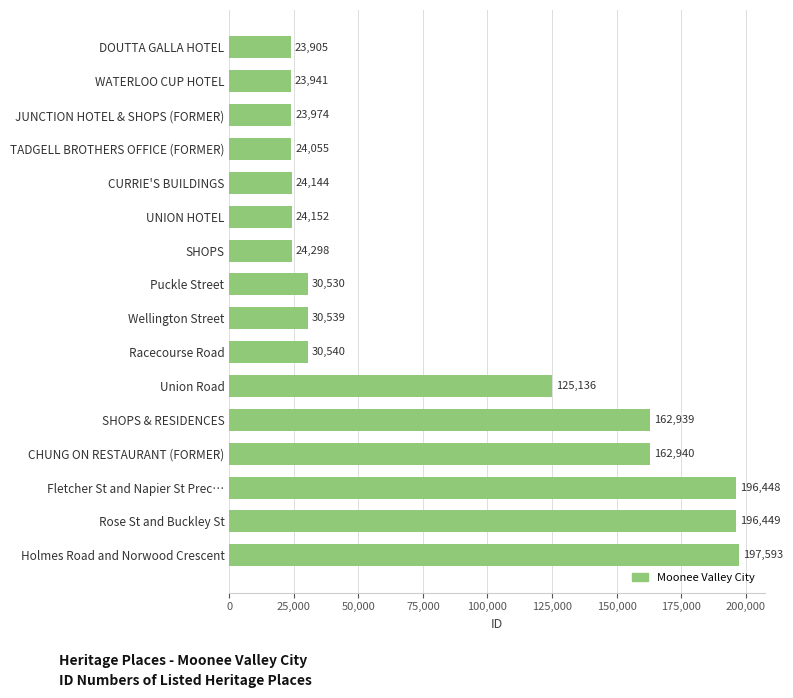

At which label is the value closest to 110749?

Union Road